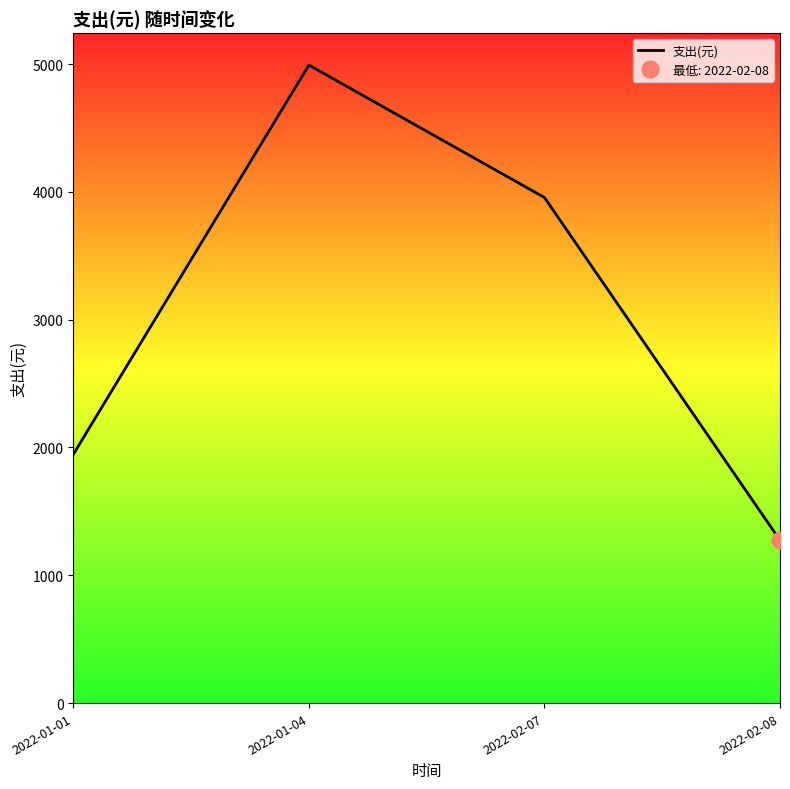

What is the maximum value shown in the chart?

4992.4